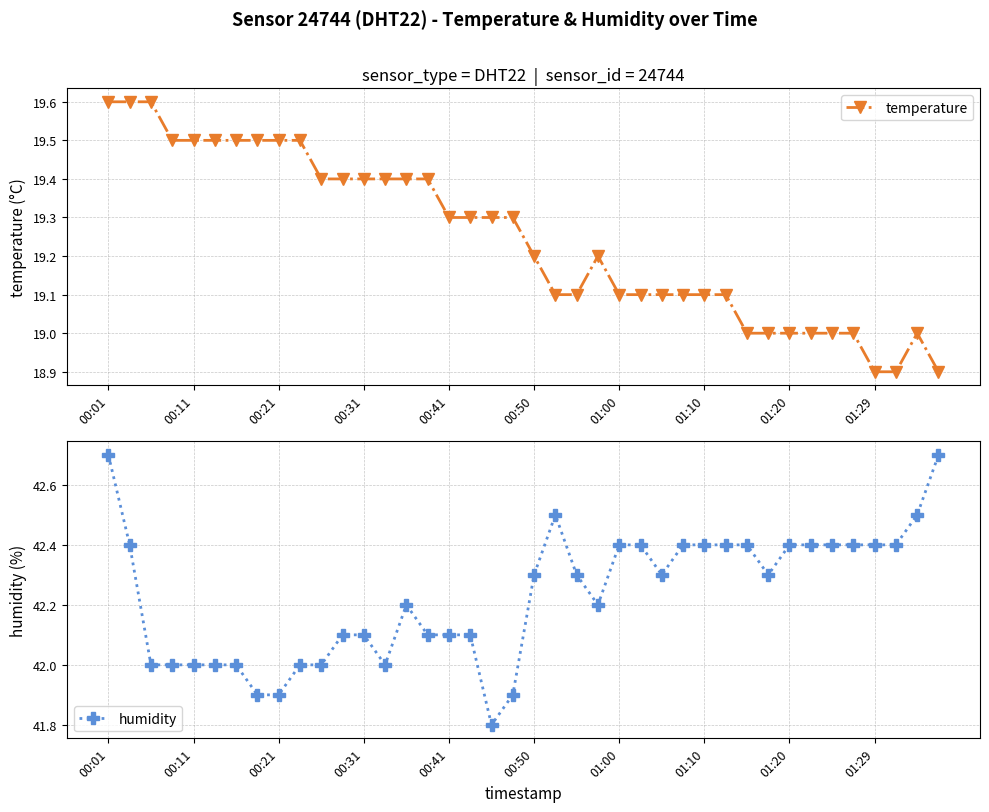

Reading right to left, list all the values displayed in this chart.

temperature: 18.9	19.0	18.9	18.9	19.0	19.0	19.0	19.0	19.0	19.0	19.1	19.1	19.1	19.1	19.1	19.1	19.2	19.1	19.1	19.2	19.3	19.3	19.3	19.3	19.4	19.4	19.4	19.4	19.4	19.4	19.5	19.5	19.5	19.5	19.5	19.5	19.5	19.6	19.6	19.6
humidity: 42.7	42.5	42.4	42.4	42.4	42.4	42.4	42.4	42.3	42.4	42.4	42.4	42.4	42.3	42.4	42.4	42.2	42.3	42.5	42.3	41.9	41.8	42.1	42.1	42.1	42.2	42.0	42.1	42.1	42.0	42.0	41.9	41.9	42.0	42.0	42.0	42.0	42.0	42.4	42.7